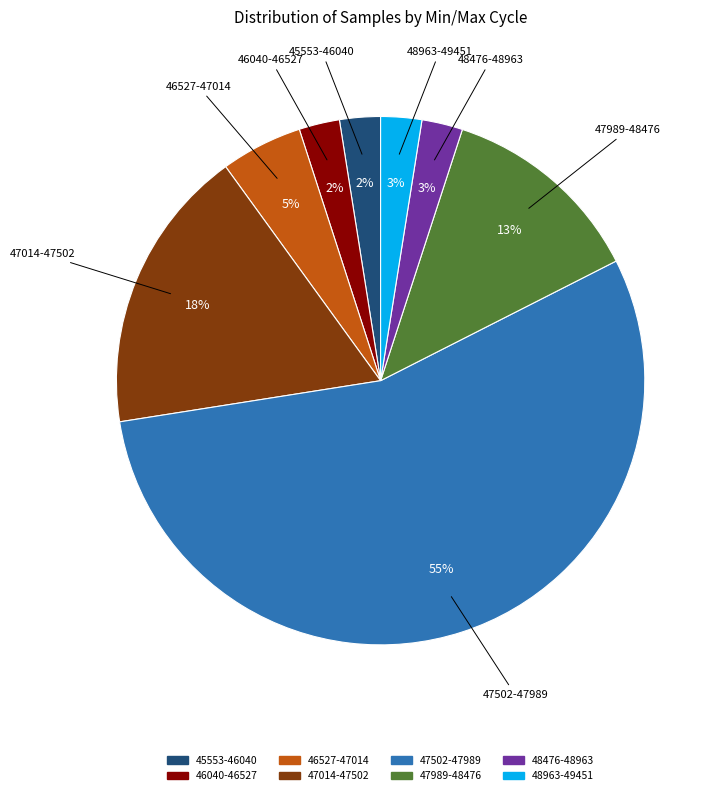

Is there any slice that represents more than half of the pie?

Yes